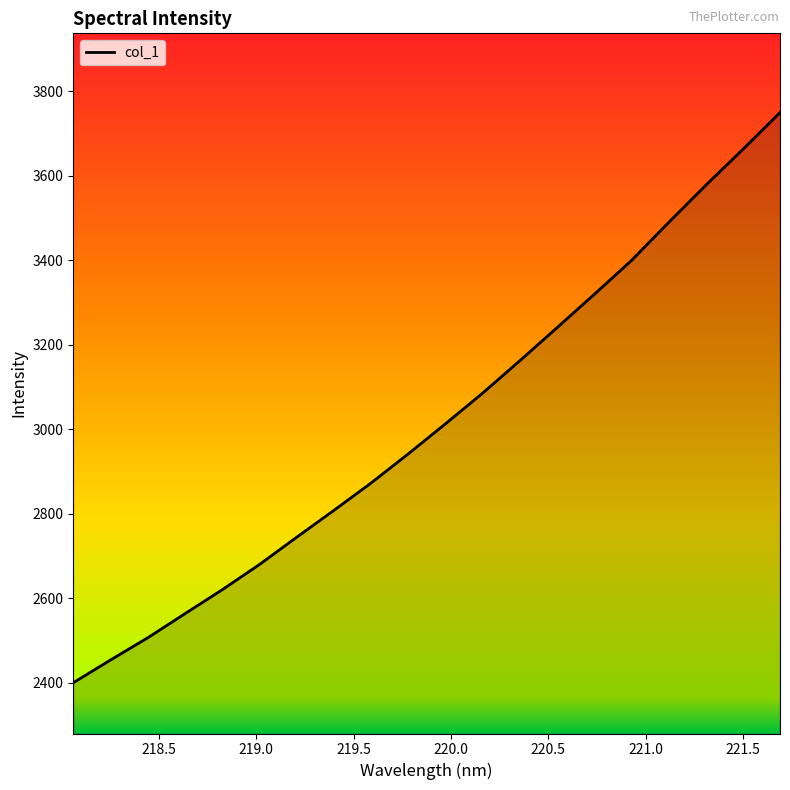

Reading left to right, list all the values displayed in this chart.

2400.5	2454.3	2506.8	2563.8	2620.4	2680.0	2744.5	2808.1	2872.8	2941.7	3012.9	3085.5	3162.1	3240.2	3319.0	3399.0	3488.8	3576.9	3662.1	3749.1